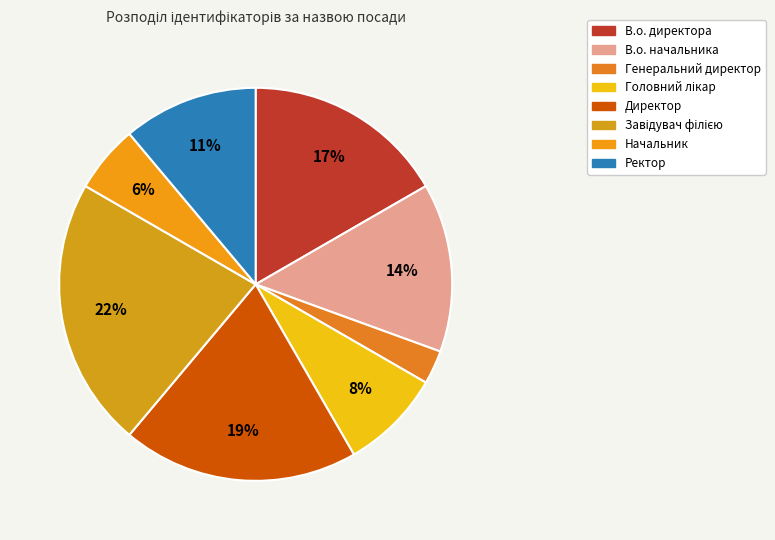

How many segments does this pie chart have?

8